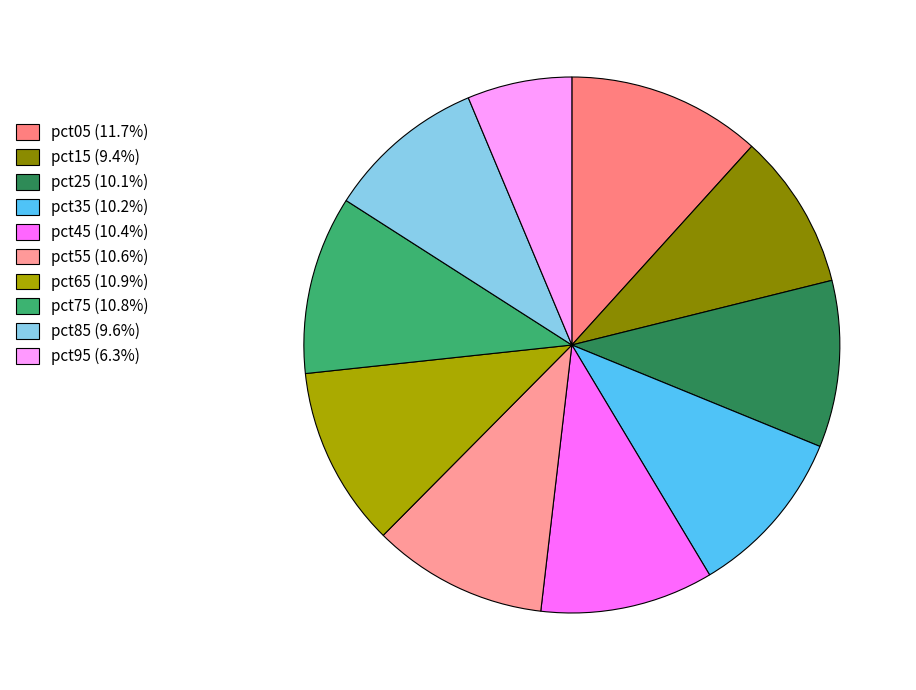

True or false: pct85 accounts for 2% of the total.

False